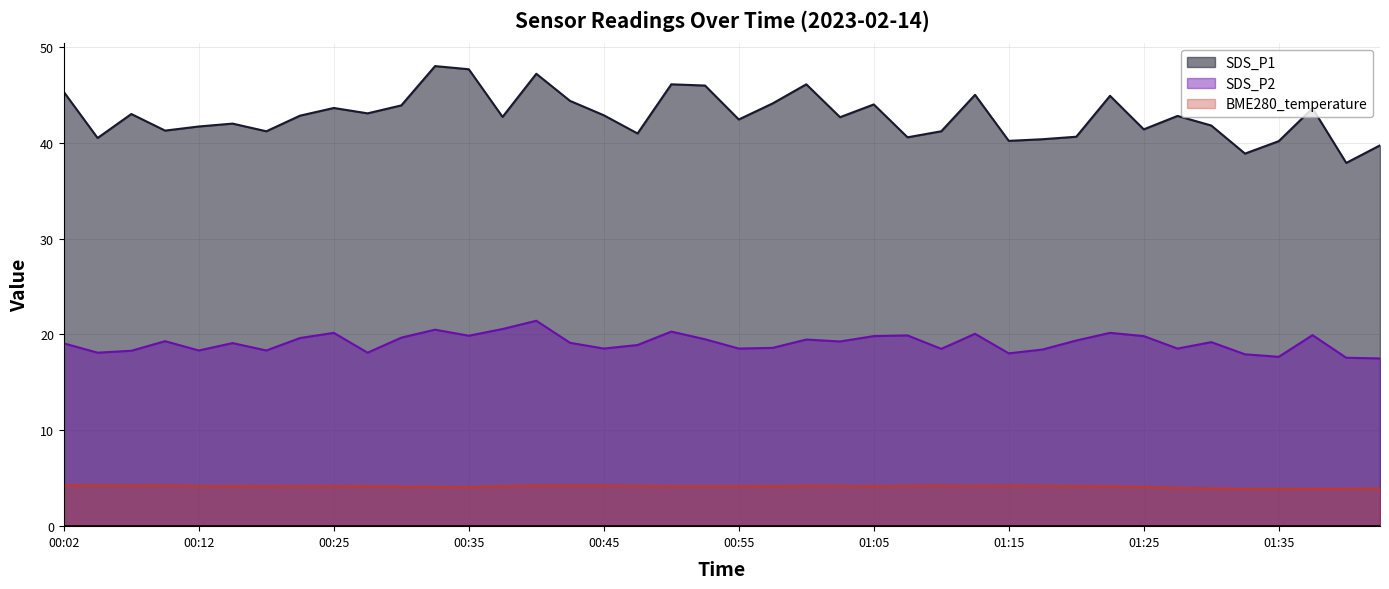

Which category has the highest value across all series?

00:33